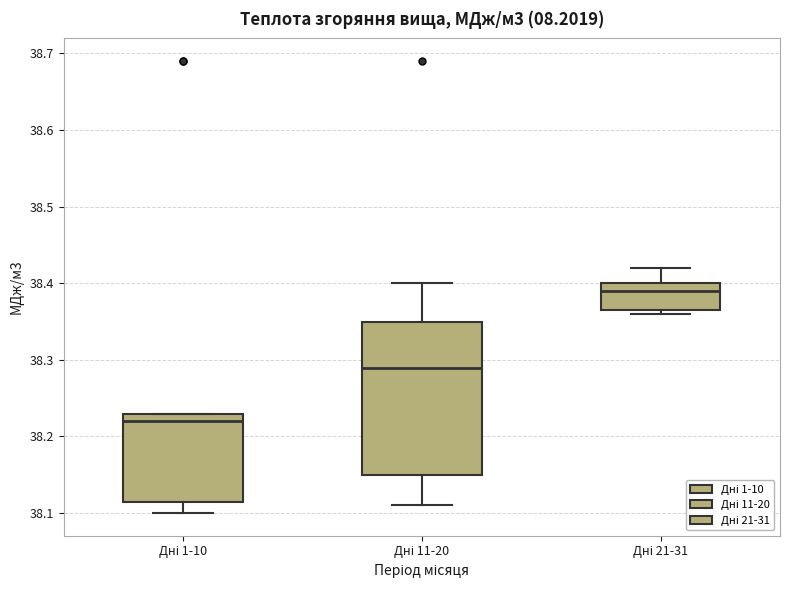

Reading left to right, transcribe this box plot: for each box, give where its median line is, the range the box spans, and where its two whiskers end, as read against the y-axis. The values are not printed on the chart, so give them approximately, as read against the axis.

Дні 1-10: median 38.22, box 38.12 to 38.23, whiskers 38.10 to 38.23
Дні 11-20: median 38.29, box 38.15 to 38.35, whiskers 38.11 to 38.40
Дні 21-31: median 38.39, box 38.37 to 38.40, whiskers 38.36 to 38.42